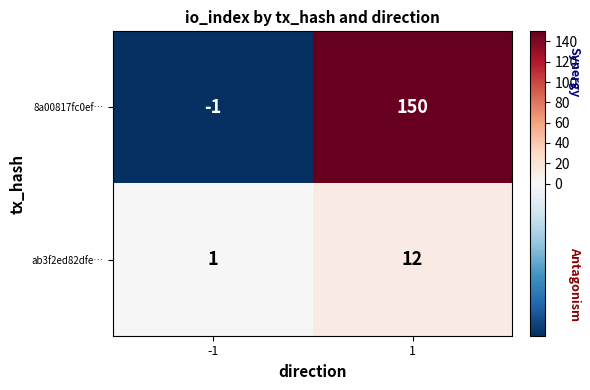

What is the sum of the ab3f2ed82dfe… values at 1 and -1?

13